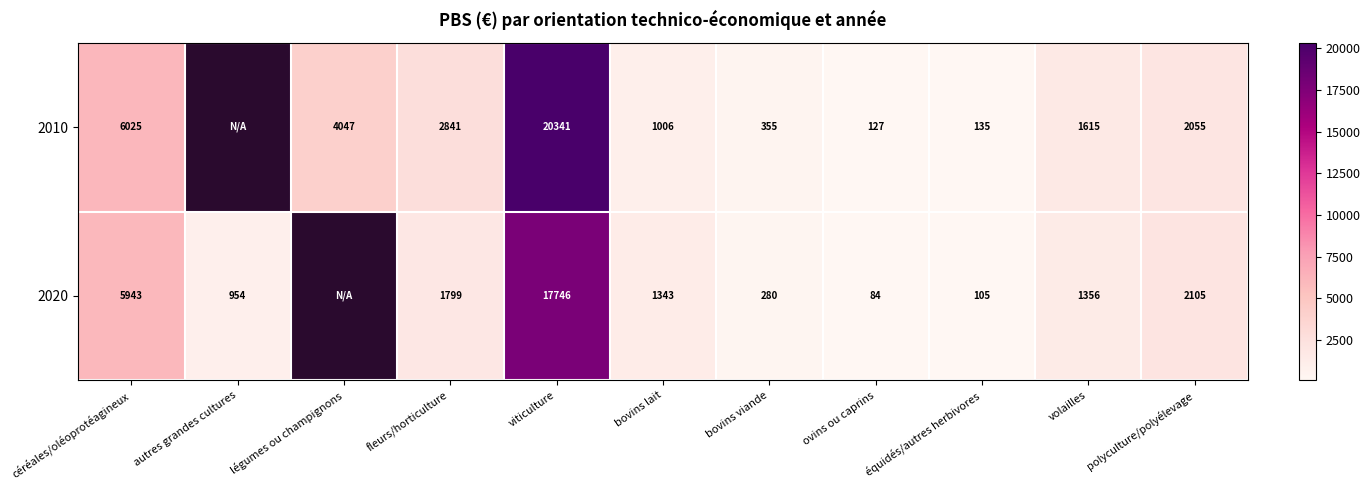

Is it true that 2020 equals 36.3 at équidés/autres herbivores?

False